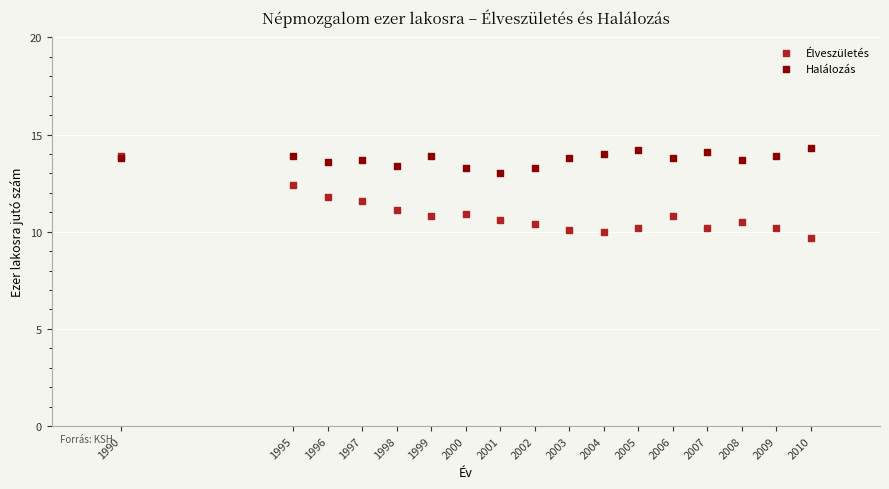

What are all the series names shown in the legend?

Élveszületés, Halálozás